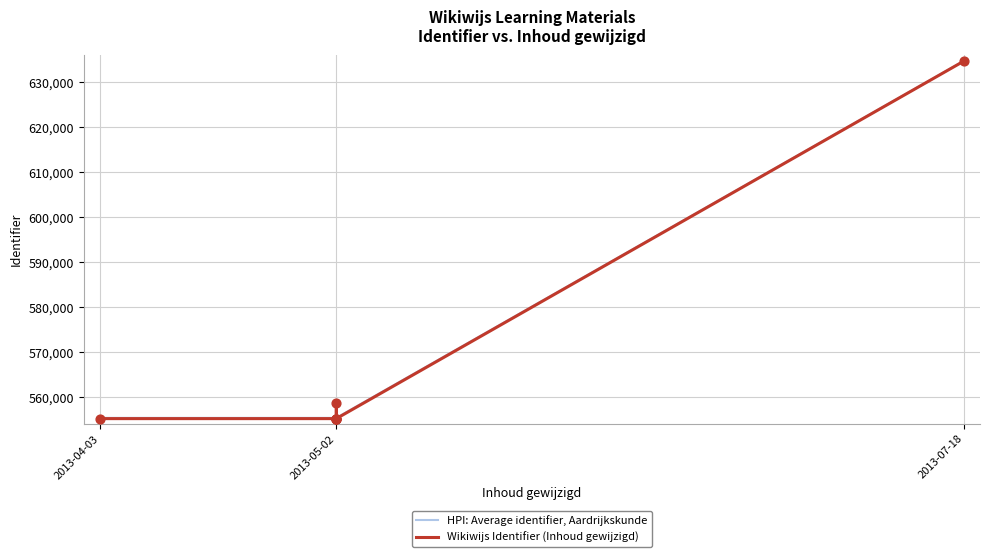

What is the change in value from 2013-05-02 to 2013-05-02?

-3426